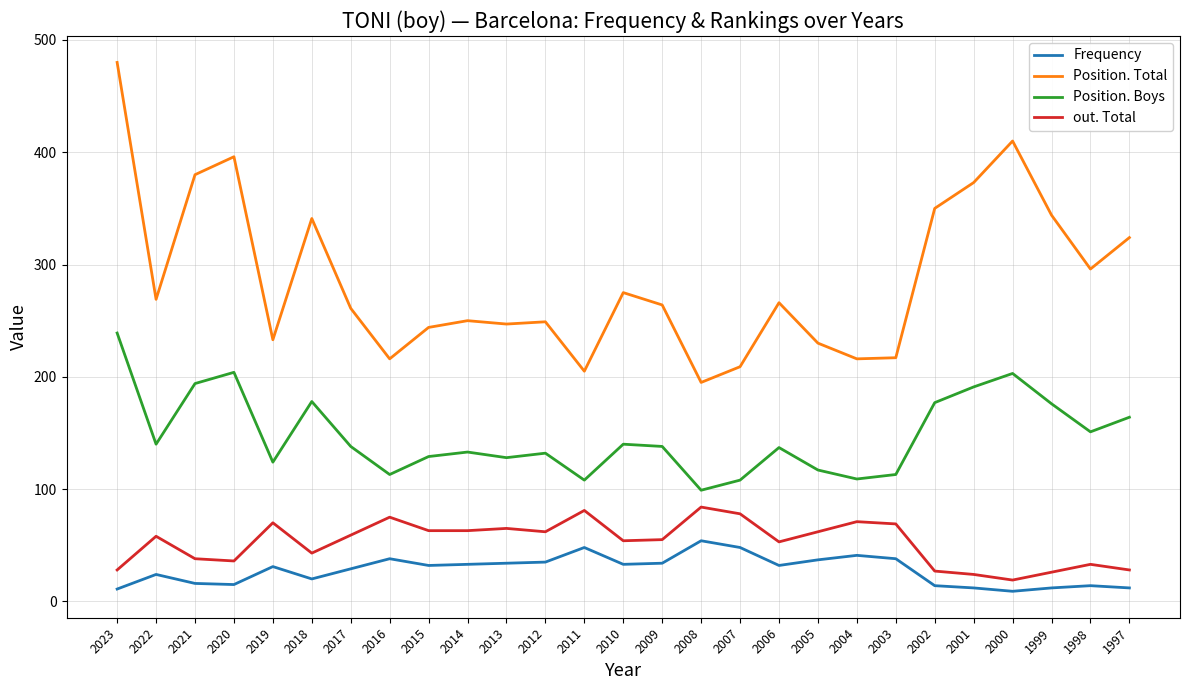

What is the difference between the second highest and minimum values in the Frequency series?

39